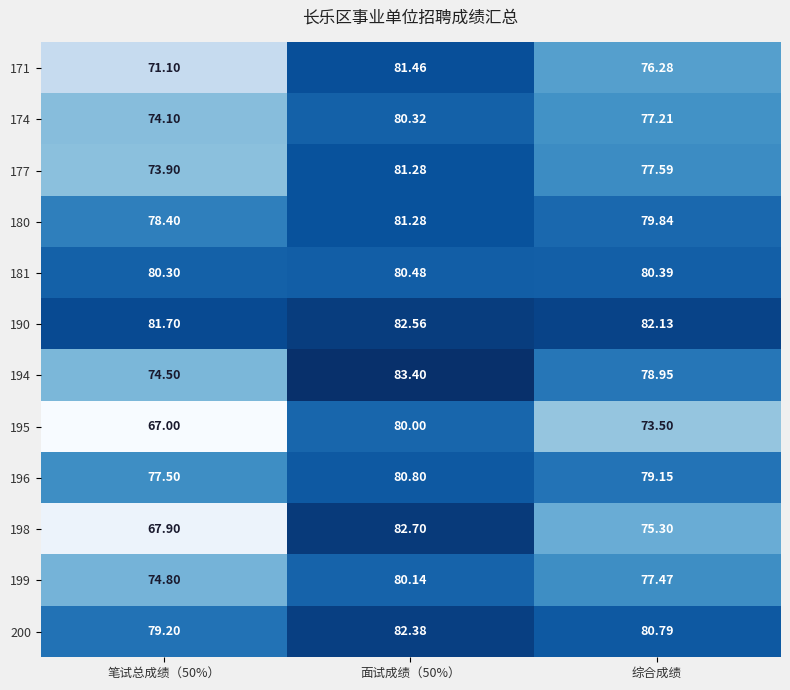

Is the value of 190 at 面试成绩（50%） greater than the value of 196 at 综合成绩?

Yes